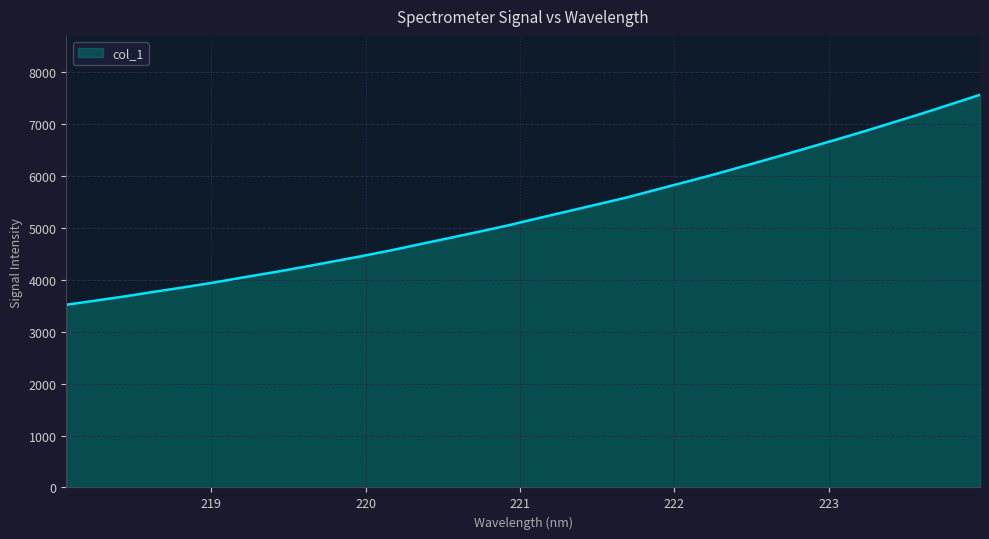

What is the difference between the maximum and minimum values?

4043.0